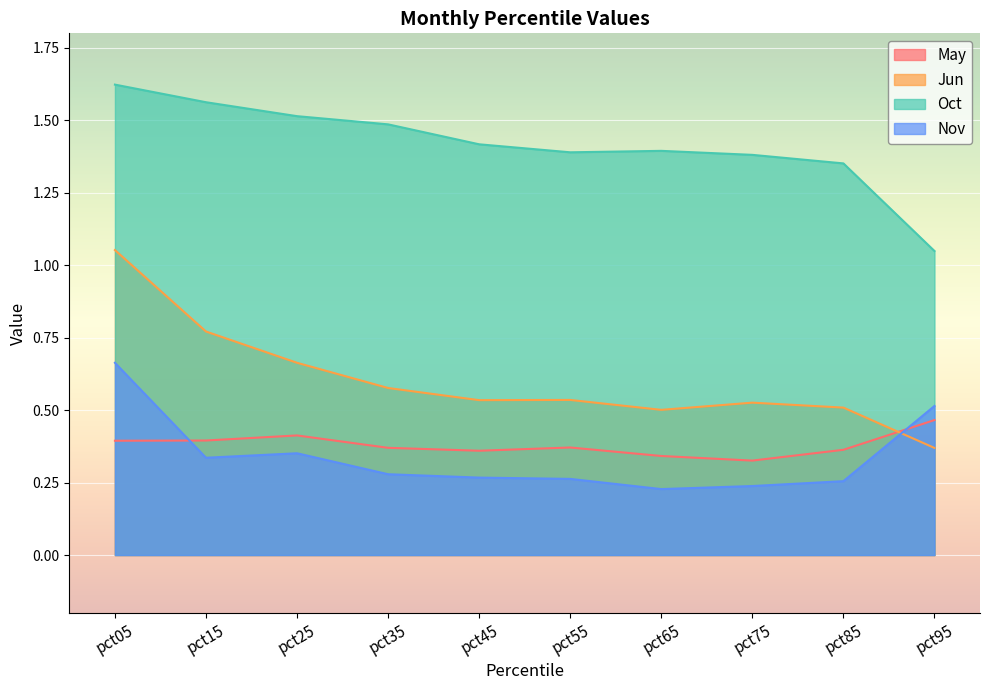

Which series has the largest range (max minus min)?

Jun